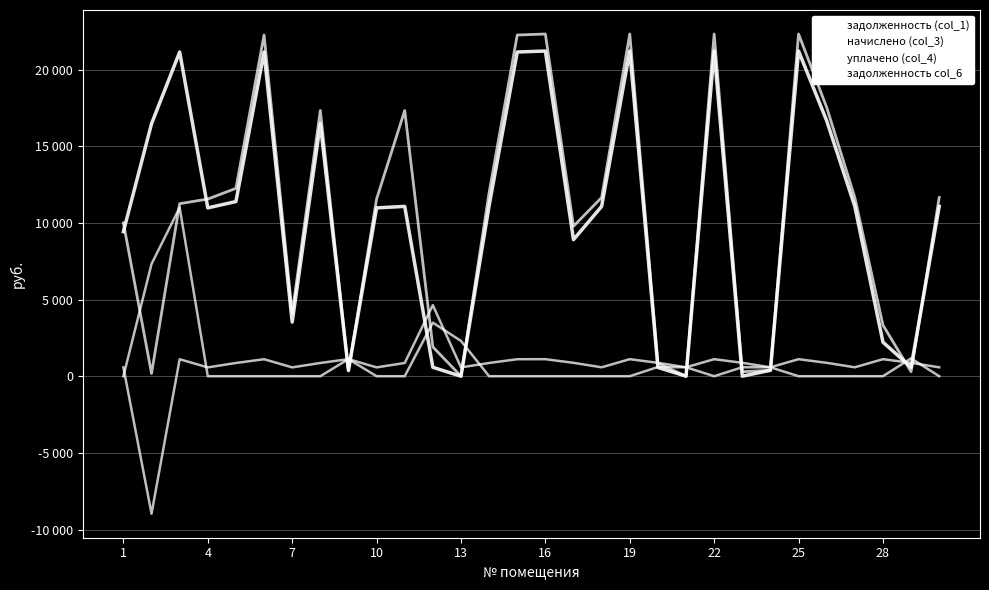

Does the chart display data point markers on the line(s)?

No